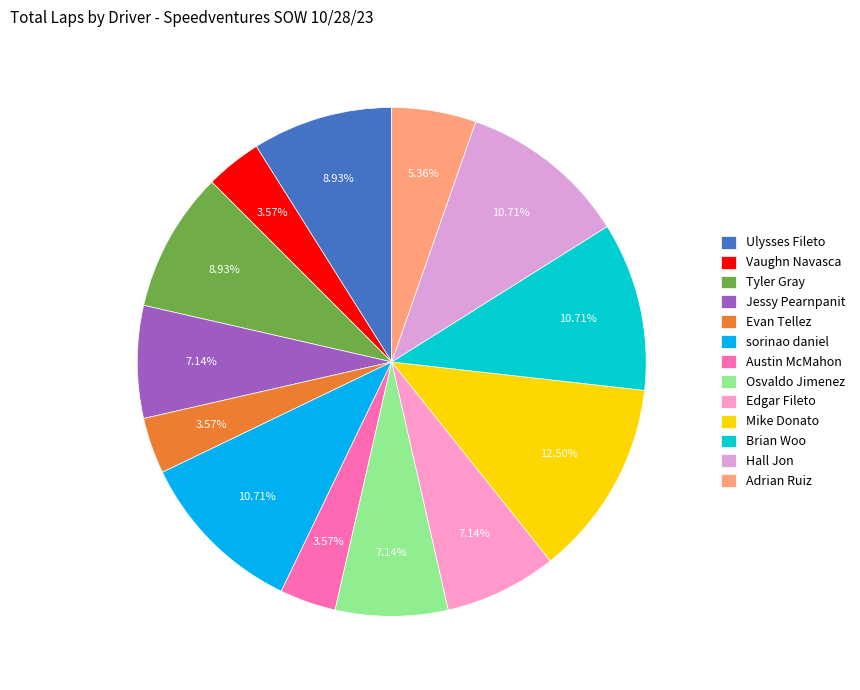

Which category has the smallest portion of the pie?

Vaughn Navasca